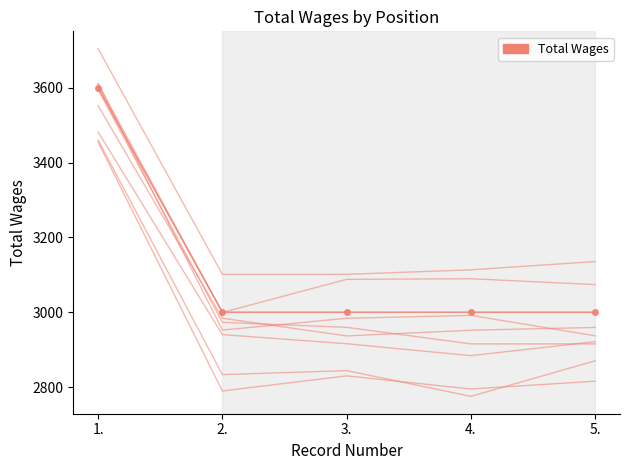

What is the greatest value displayed?

3600